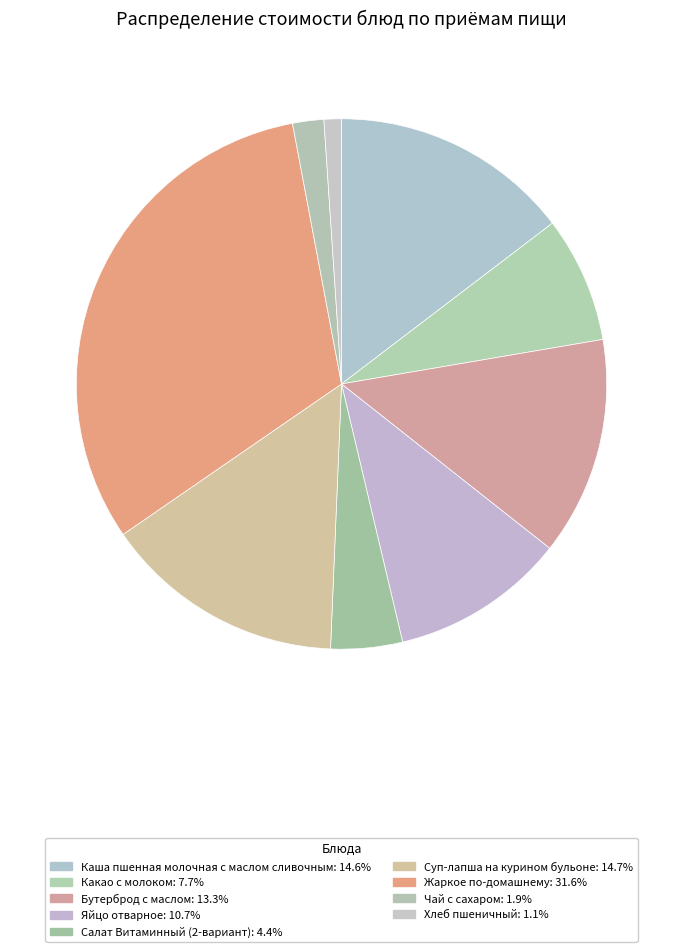

Rank the categories by value from highest to lowest.

Жаркое по-домашнему, Суп-лапша на курином бульоне, Каша пшенная молочная с маслом сливочным, Бутерброд с маслом, Яйцо отварное, Какао с молоком, Салат Витаминный (2-вариант), Чай с сахаром, Хлеб пшеничный